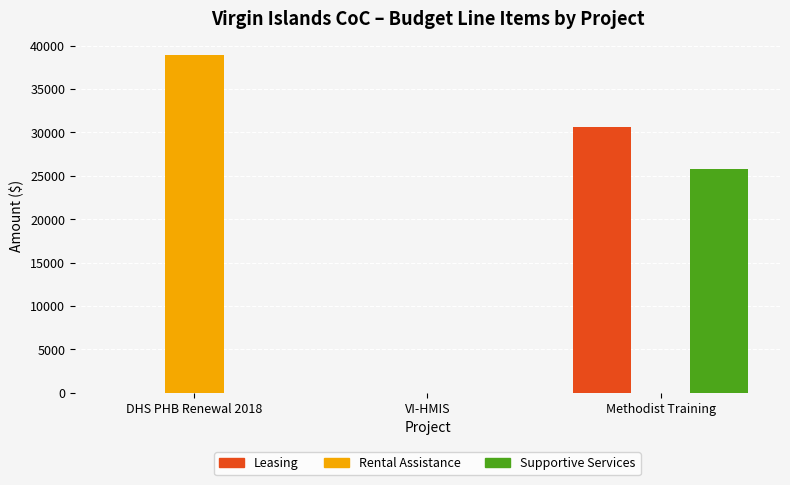

Is the value of Rental Assistance at DHS PHB Renewal 2018 greater than the value of Leasing at DHS PHB Renewal 2018?

Yes